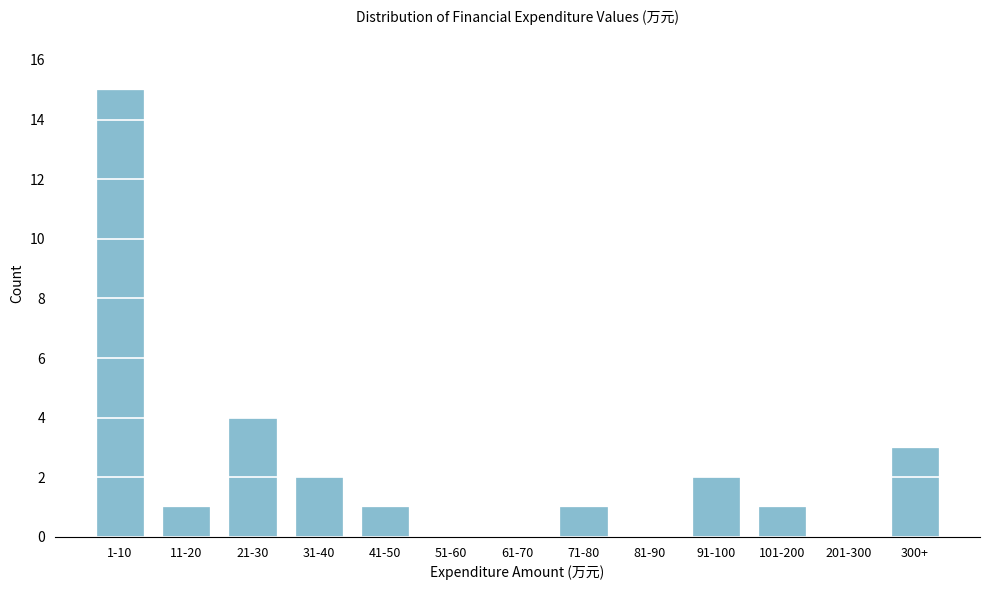

Reading left to right, extract all data points from this chart.

1-10=15	11-20=1	21-30=4	31-40=2	41-50=1	51-60=0	61-70=0	71-80=1	81-90=0	91-100=2	101-200=1	201-300=0	300+=3